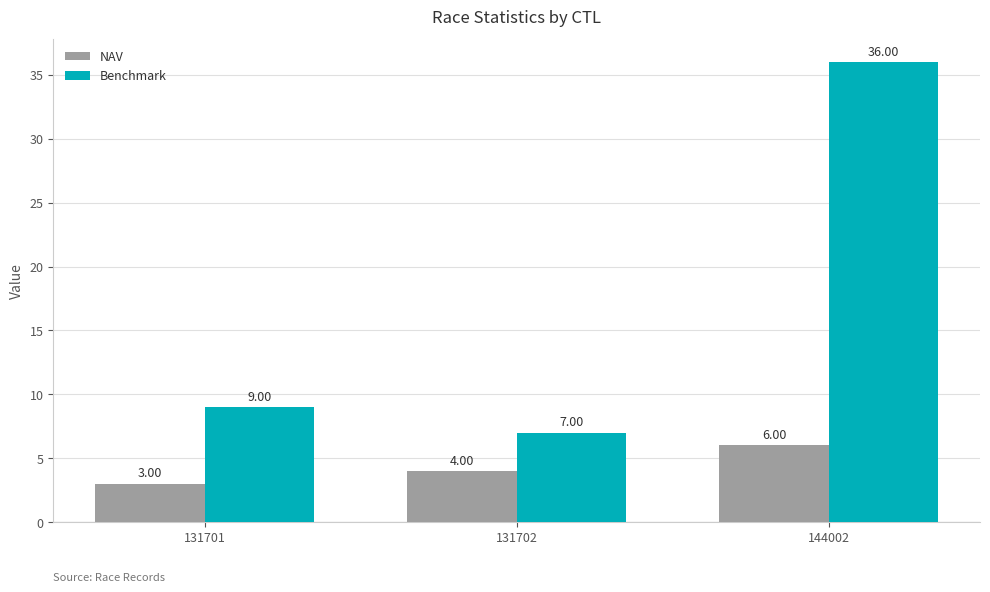

List the labels in order of Benchmark value, smallest first.

131702, 131701, 144002